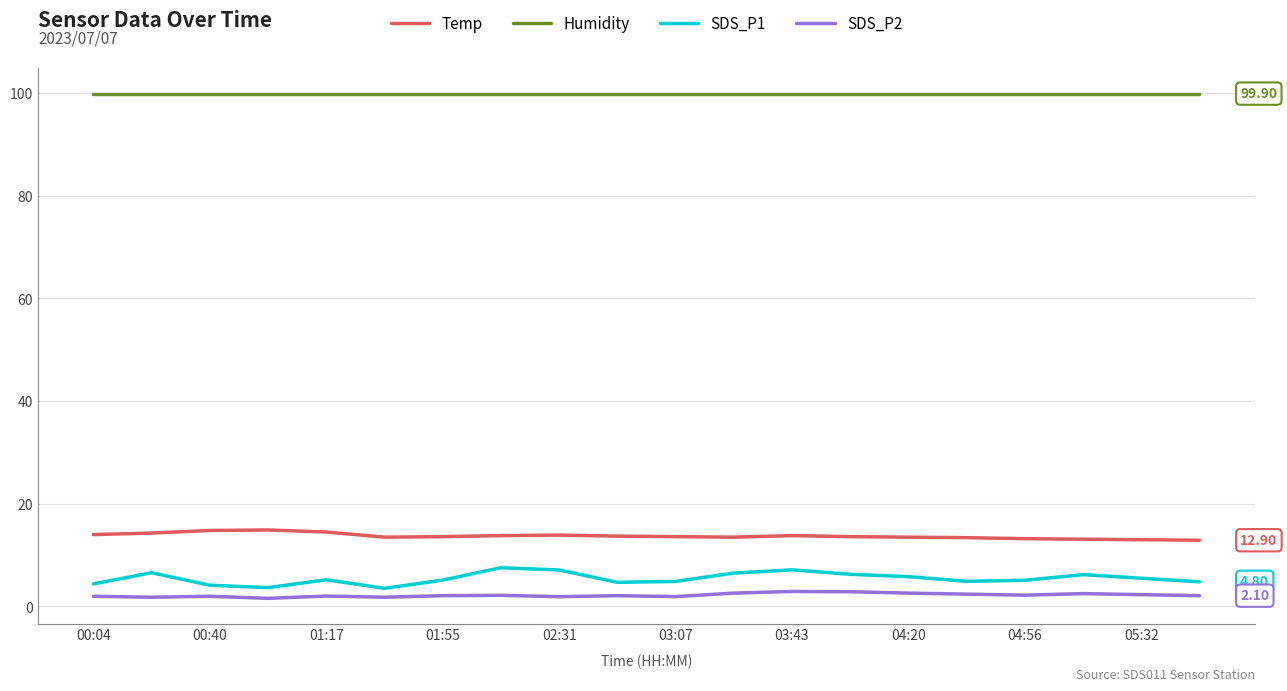

Which series has the largest total across all categories?

Humidity